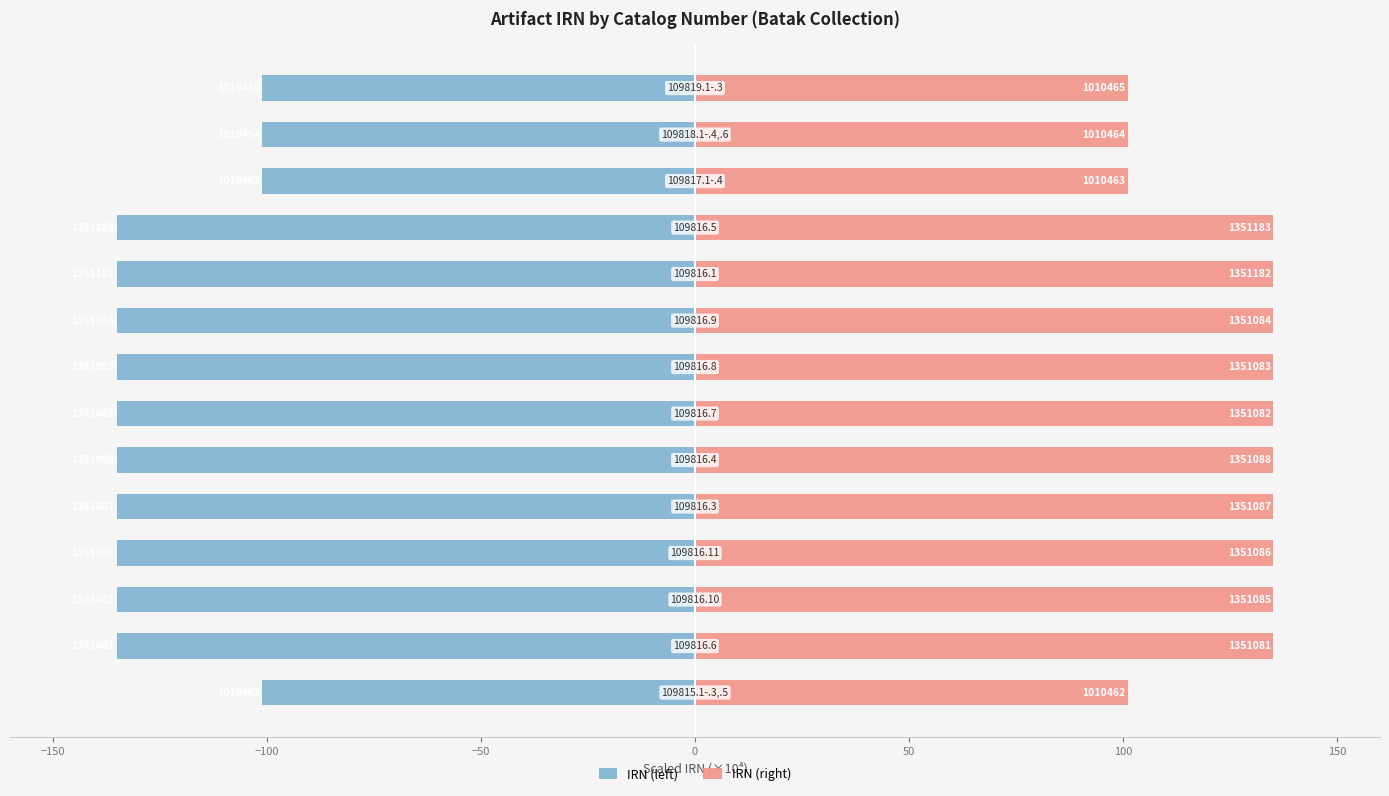

What is the sum of the IRN (left) values at −50 and 100?

-270.2